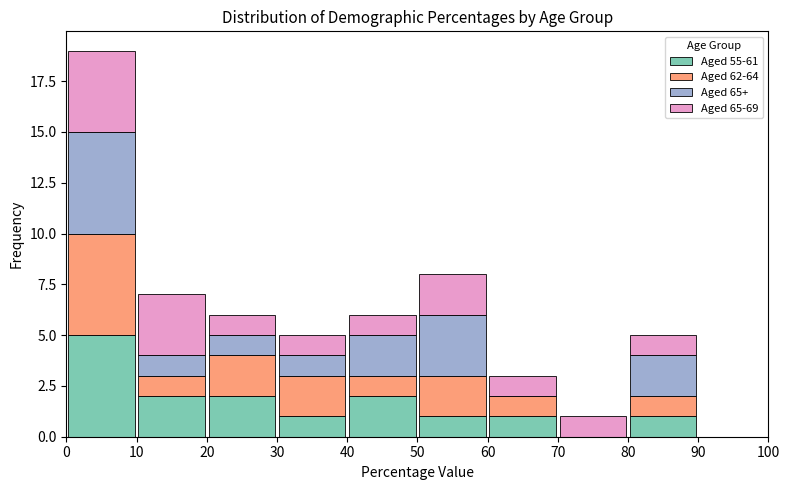

Reading left to right, transcribe this chart: for each stacked bar, give the range it covers on the x-axis and its total height. The values are not printed on the chart, so give them approximately, as read against the axis.

0 to 10: 19
10 to 20: 7
20 to 30: 6
30 to 40: 5
40 to 50: 6
50 to 60: 8
60 to 70: 3
70 to 80: 1
80 to 90: 5
90 to 100: 0